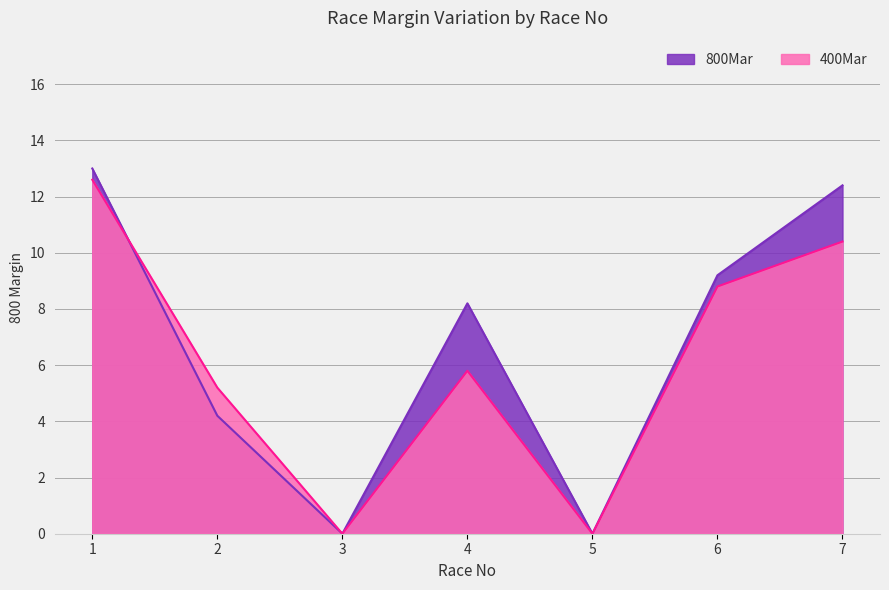

How many interior local peaks does the 400Mar series have?

1